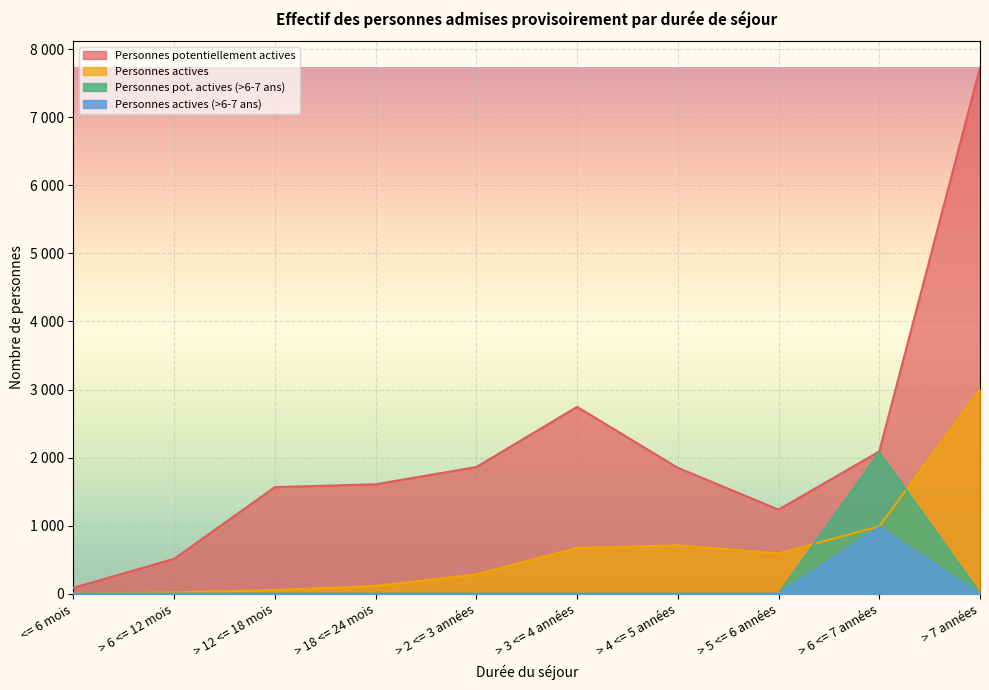

What position from the right is > 12 <= 18 mois?

8